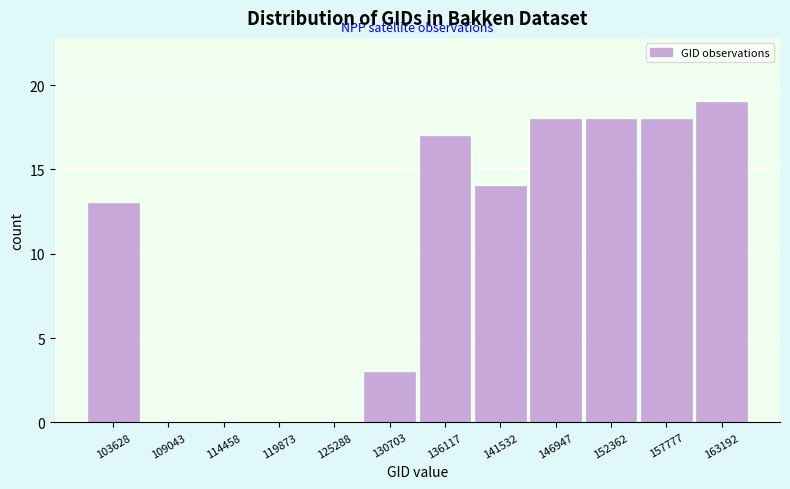

Reading left to right, transcribe this chart: for each bar, give the range it covers on the x-axis and its height. Neither the bar edges nor the heights are printed on the chart, so give them approximately, as read against the axes.

101000 to 106000: 13
106000 to 112000: 0
112000 to 117000: 0
117000 to 123000: 0
123000 to 128000: 0
128000 to 133000: 3
133000 to 139000: 17
139000 to 144000: 14
144000 to 150000: 18
150000 to 155000: 18
155000 to 160000: 18
160000 to 166000: 19